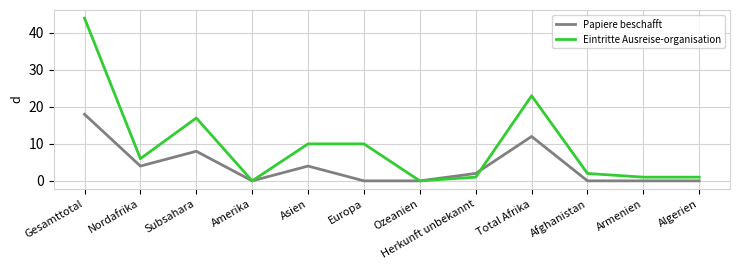

What value does the Eintritte Ausreise-organisation series have at Subsahara?

17